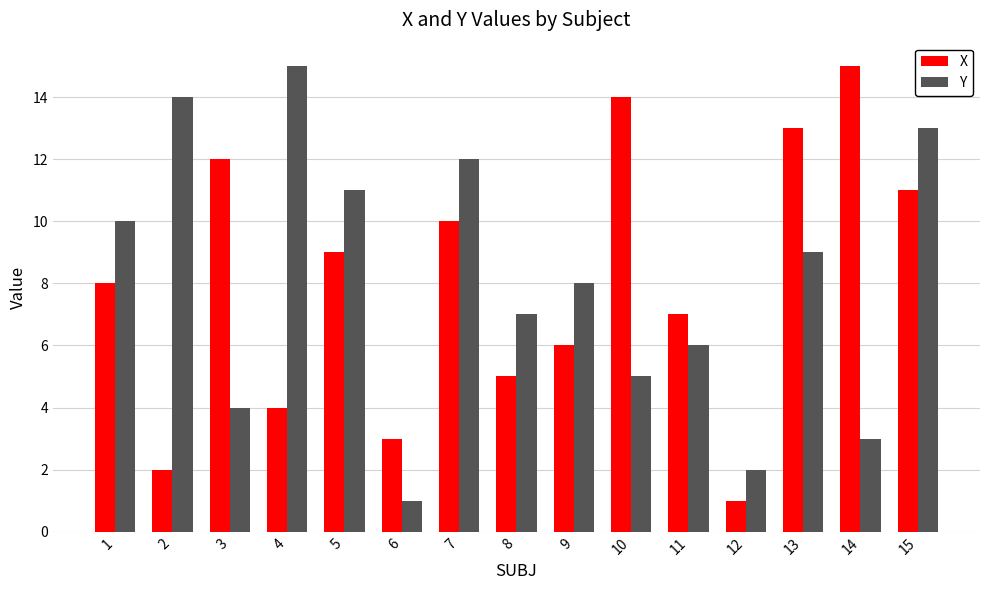

How many distinct data groups are displayed?

2